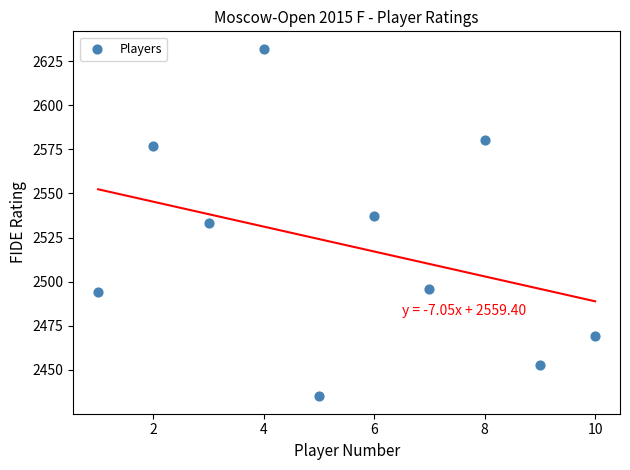

What is the range of Y values (max minus min)?

197